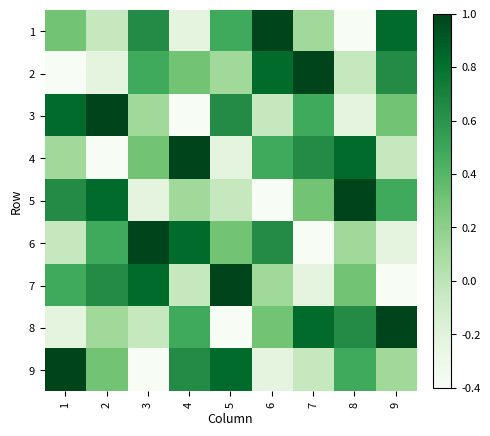

What is the maximum value shown in the chart?

1.0